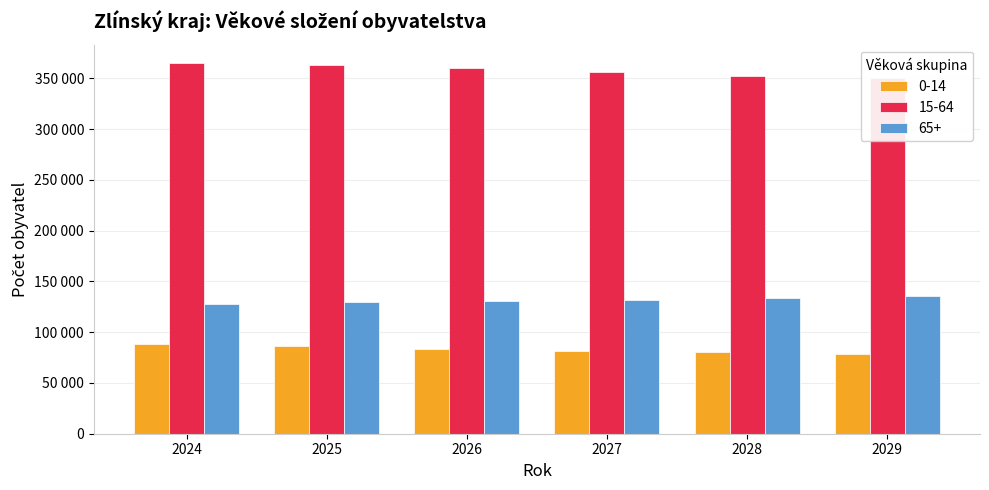

Reading right to left, list all the values displayed in this chart.

0-14: 78583.5	80054.2	81826.0	83709.8	86027.6	87961.0
15-64: 349939.8	352624.8	356347.9	360017.4	363052.9	364956.0
65+: 135406.3	133426.0	132142.6	130691.3	129327.8	127827.0